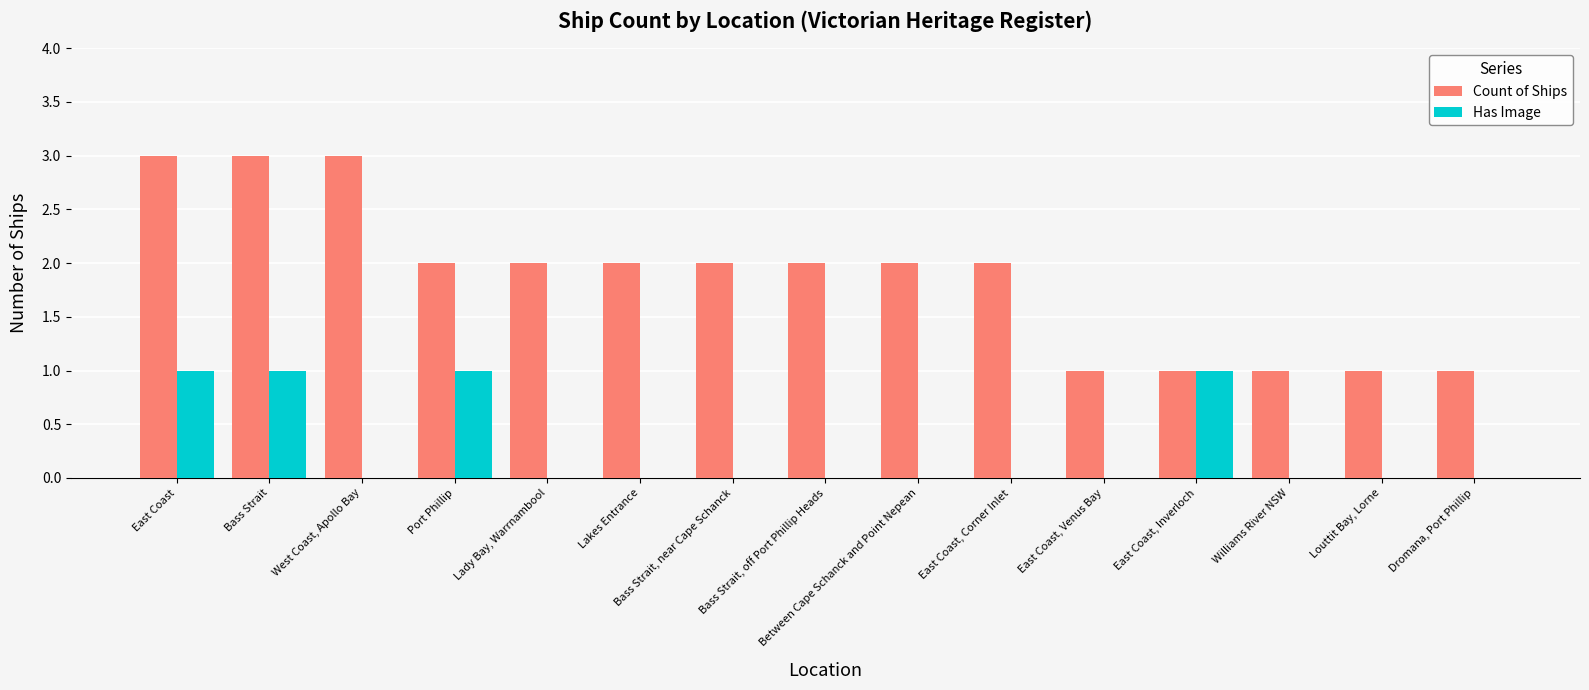

Which series changed the most between West Coast, Apollo Bay and East Coast, Inverloch?

Count of Ships